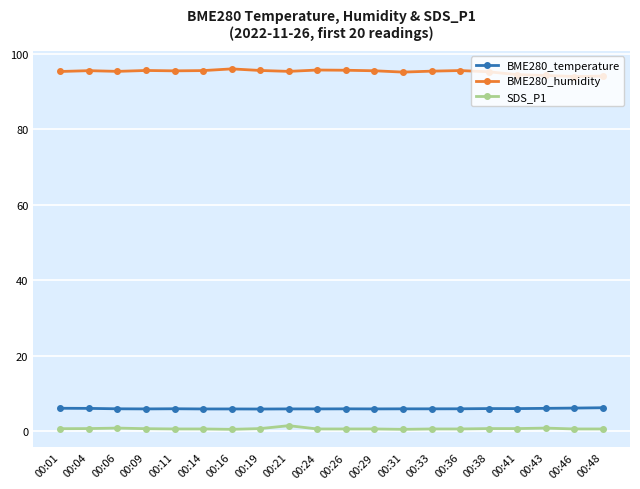

The value of SDS_P1 at 00:33 is 0.6. True or false?

True